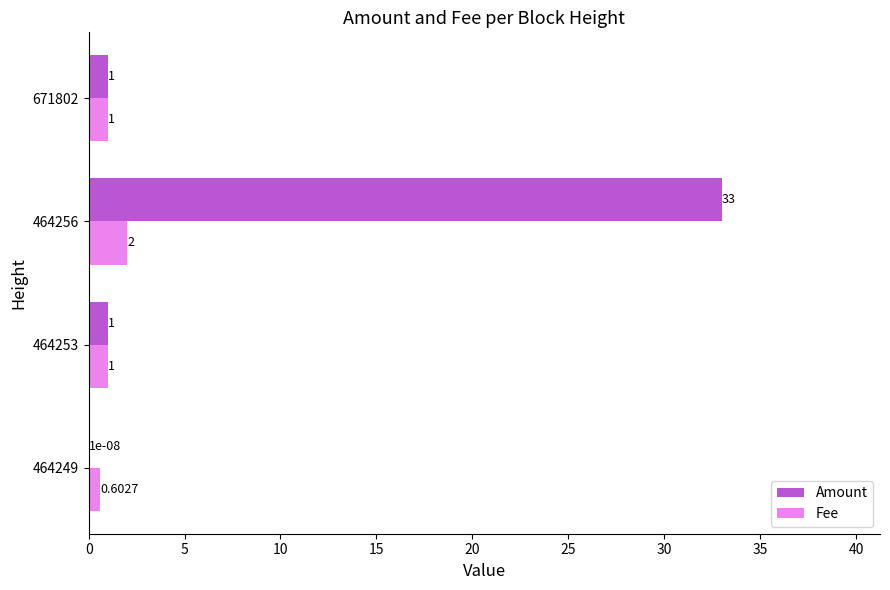

Which series changed the most between 464253 and 464256?

Amount